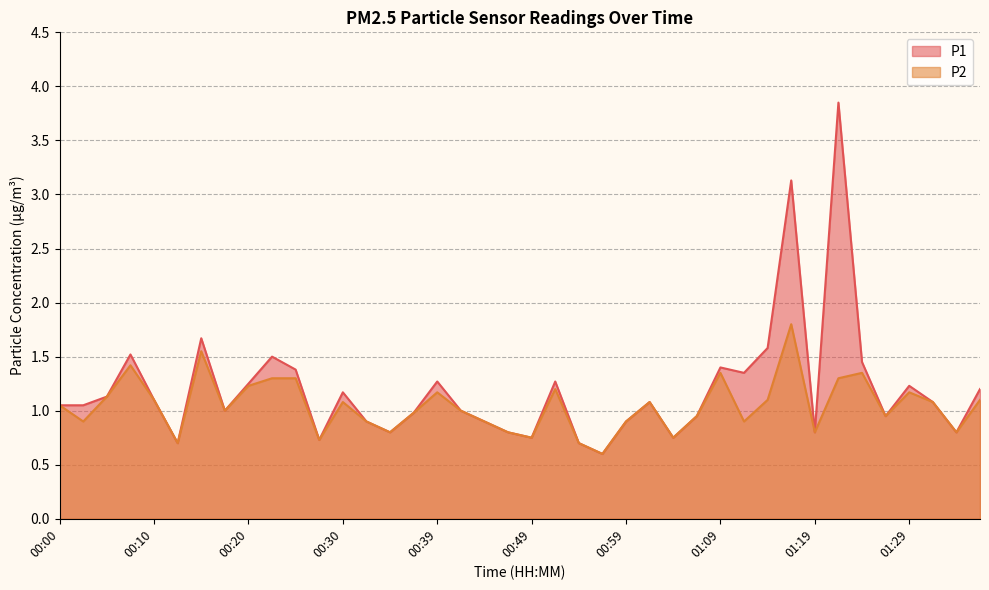

True or false: P2 and P1 intersect in this chart.

False